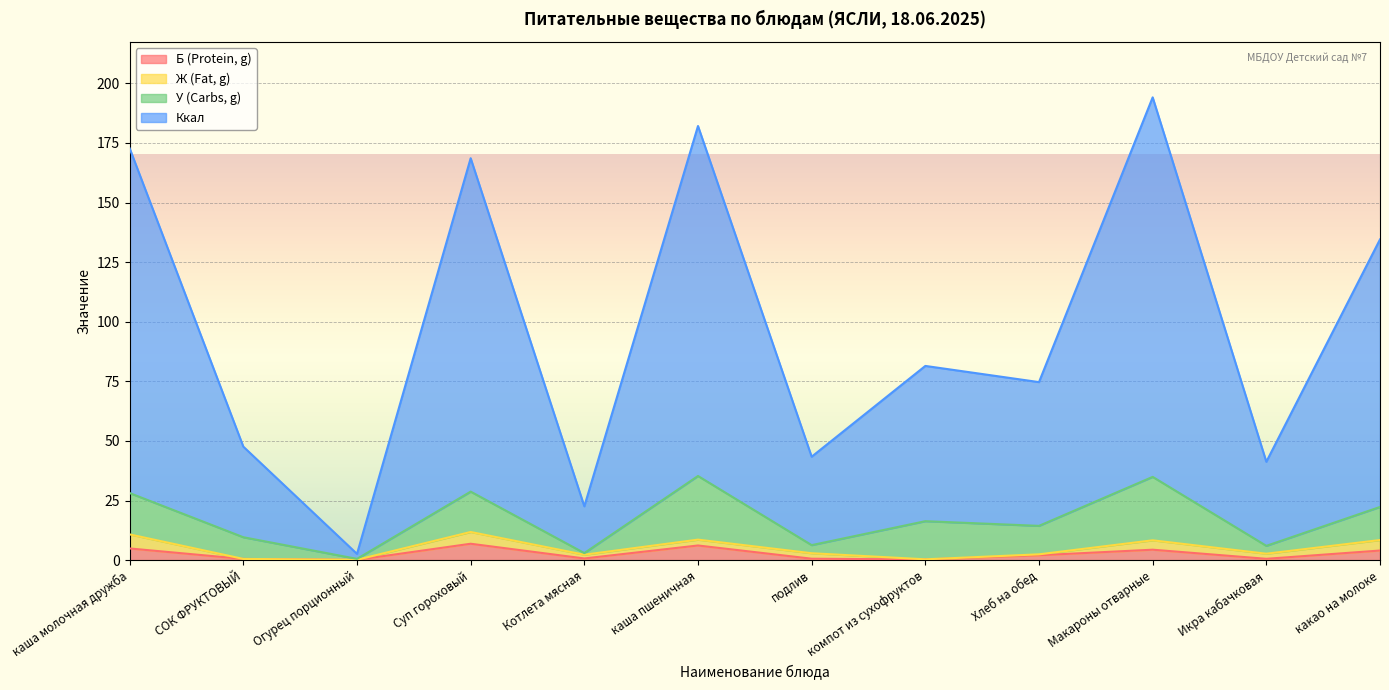

What is the minimum value for Ккал?

2.6